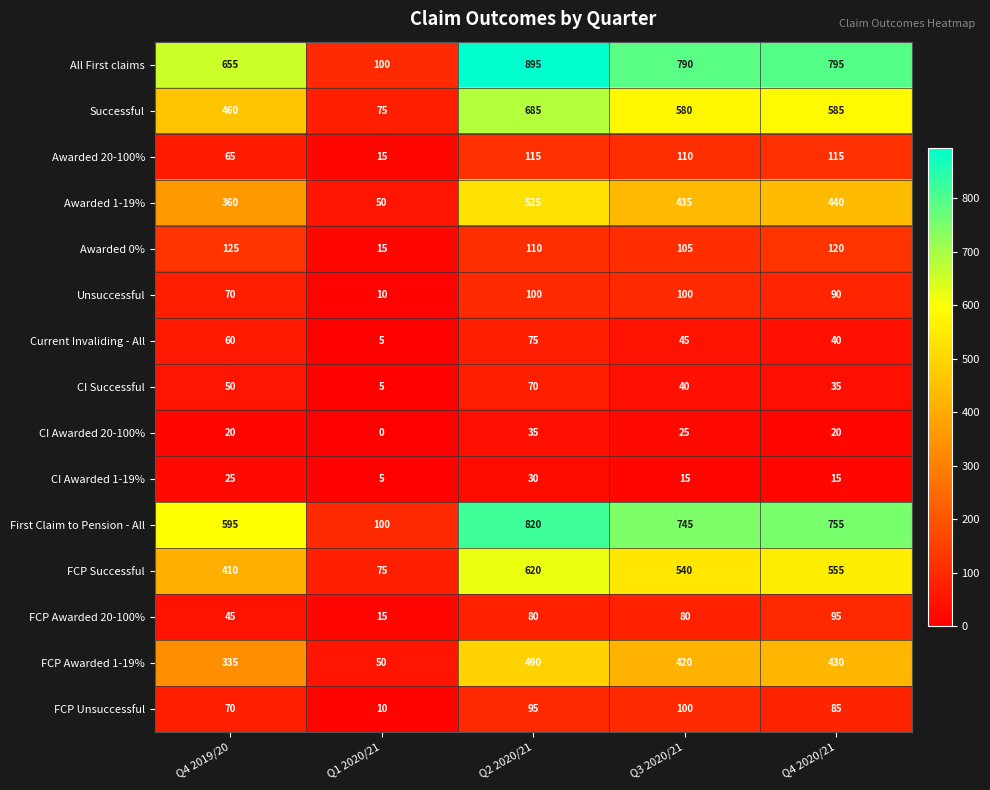

Which series has the largest range (max minus min)?

All First claims